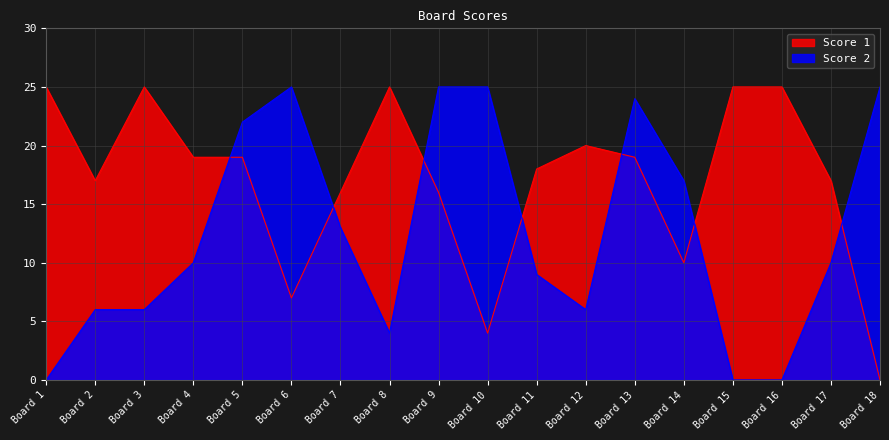

At which label is Score 1 closest to 12?

Board 14